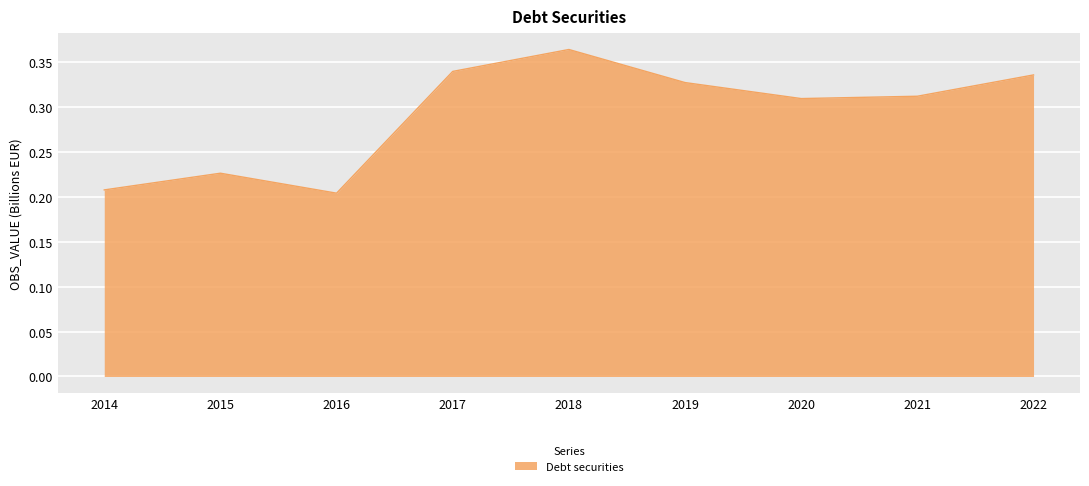

True or false: the data shows 0.2 at 2017.

False